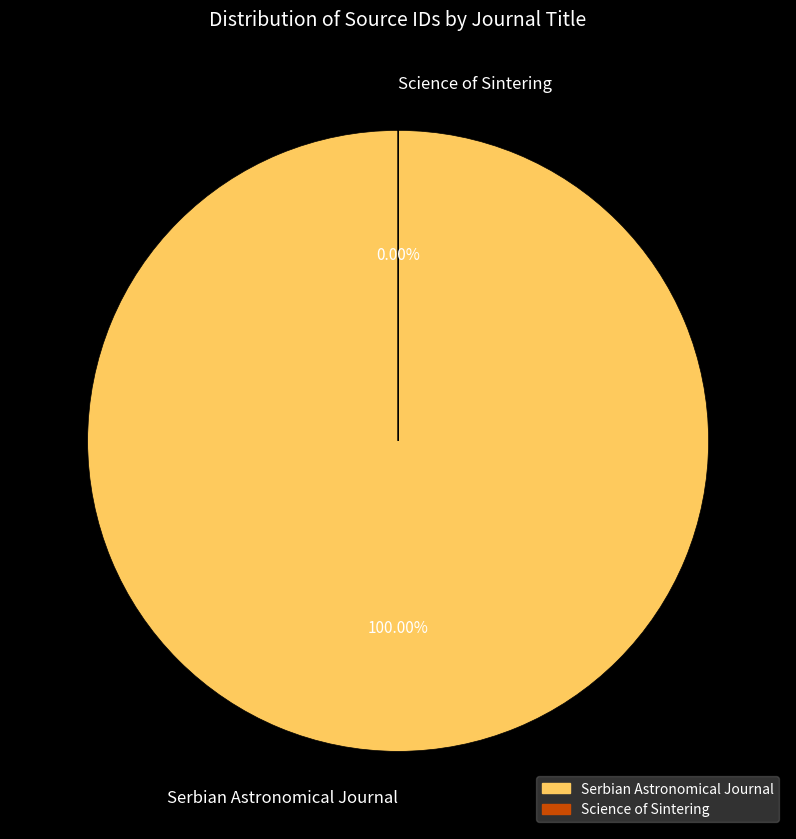

To the nearest percent, what is the difference between the largest and smallest slice percentages?

100%